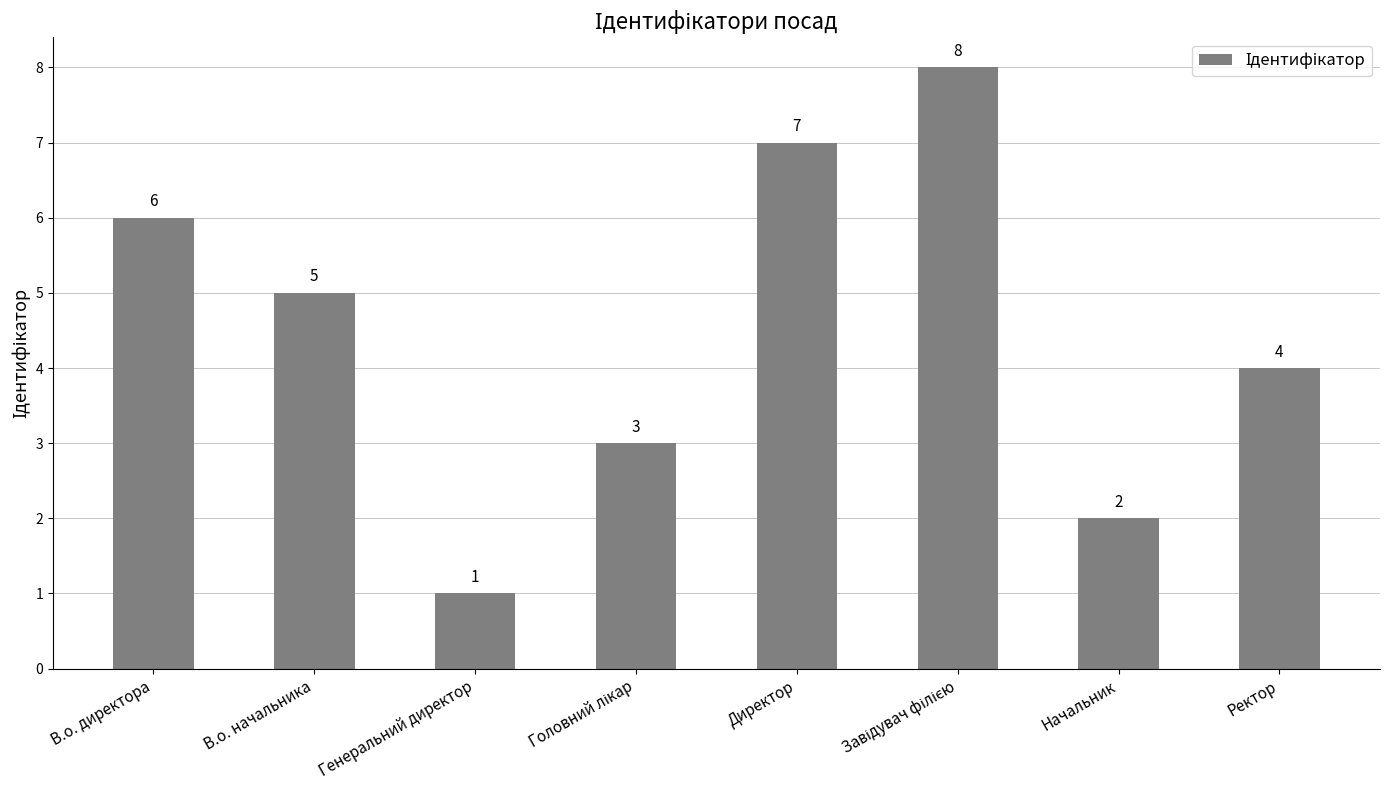

What is the value of the 4th bar from the left?

3